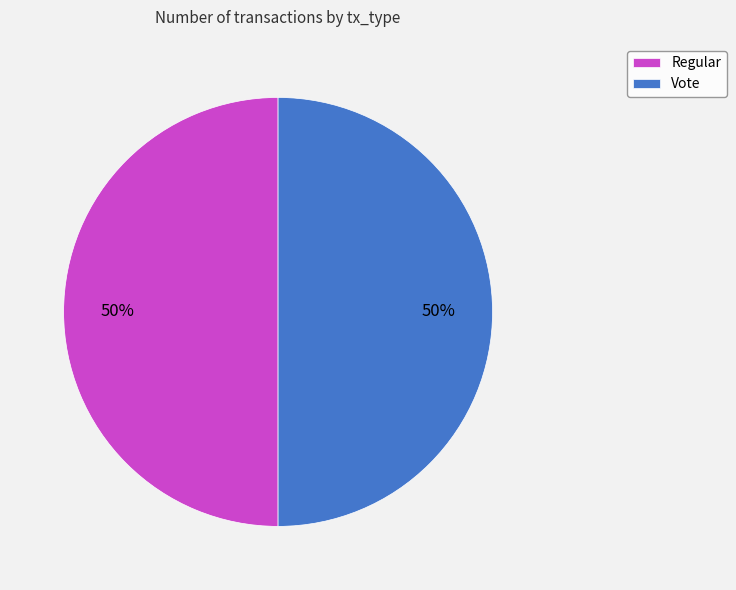

The Vote slice represents 36% of the pie. True or false?

False